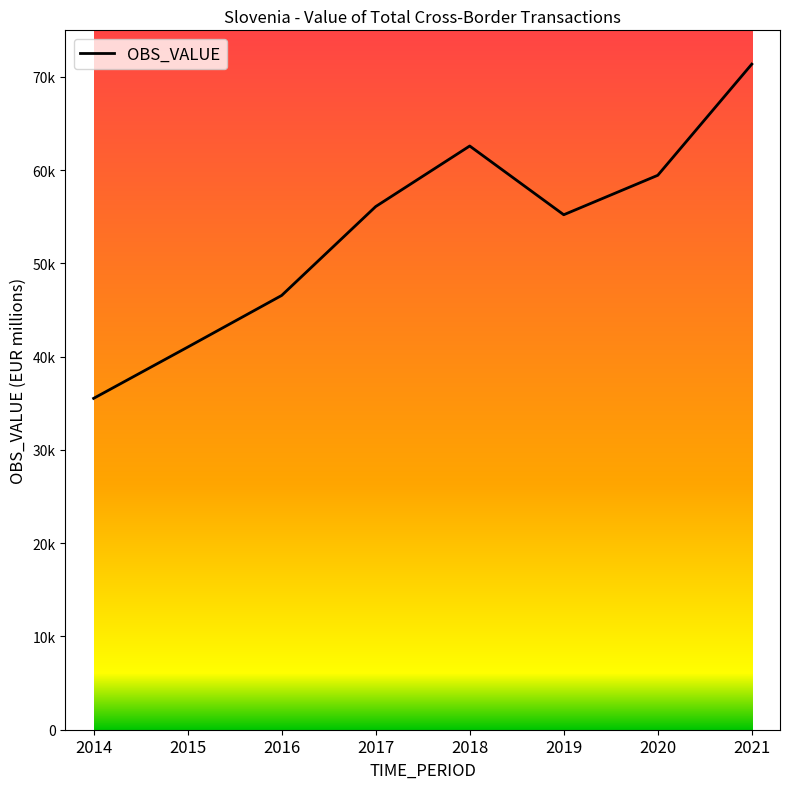

At which category does the chart reach its peak across all series?

2021